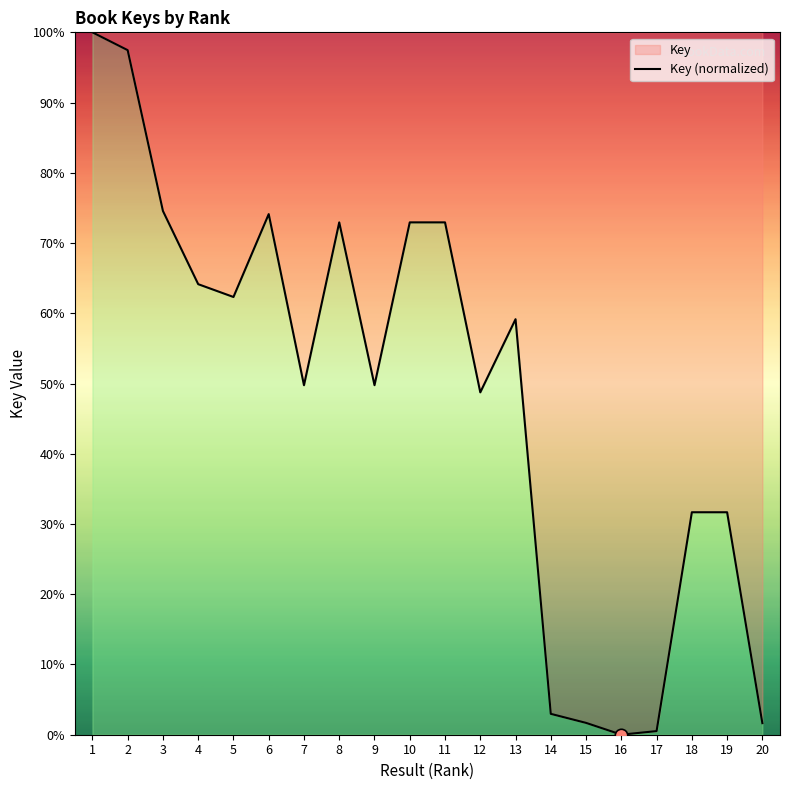

Between 5 and 7, which is larger?

5